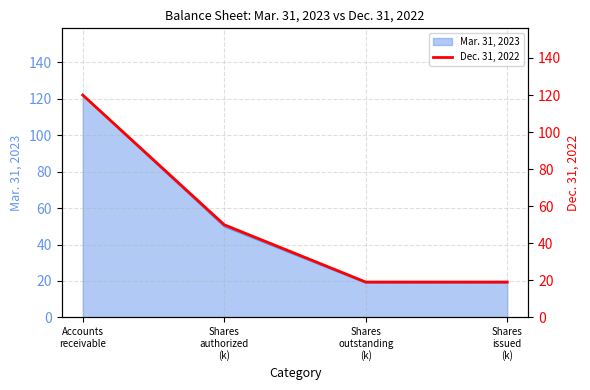

List the labels in order of value, smallest first.

Shares
outstanding
(k), Shares
issued
(k), Shares
authorized
(k), Accounts
receivable